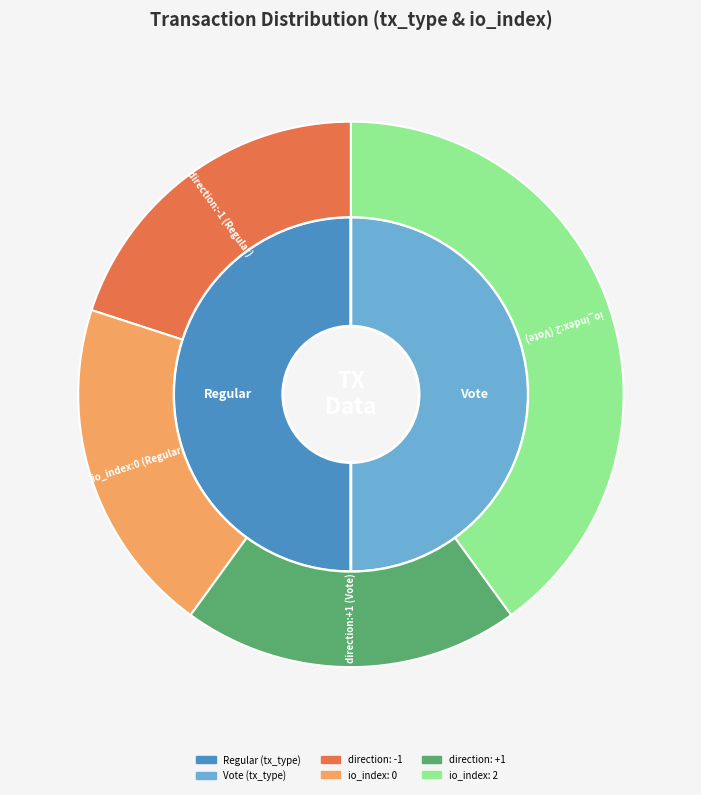

Which slice is the largest?

tx_type_Vote